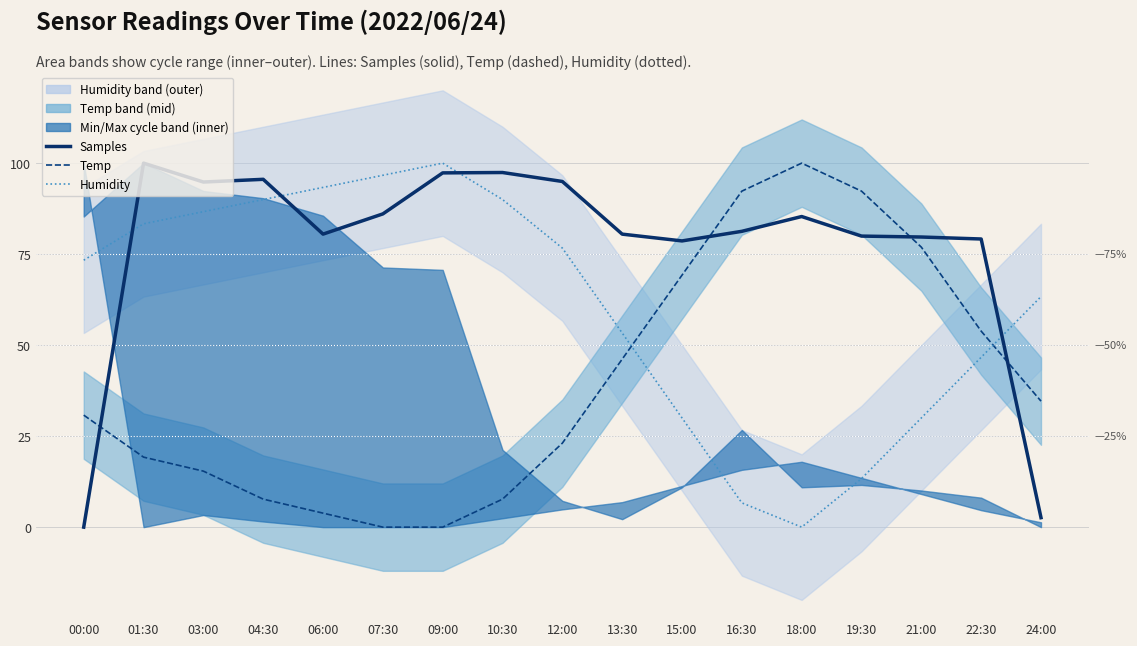

What is the highest value of the Samples series?

100.0